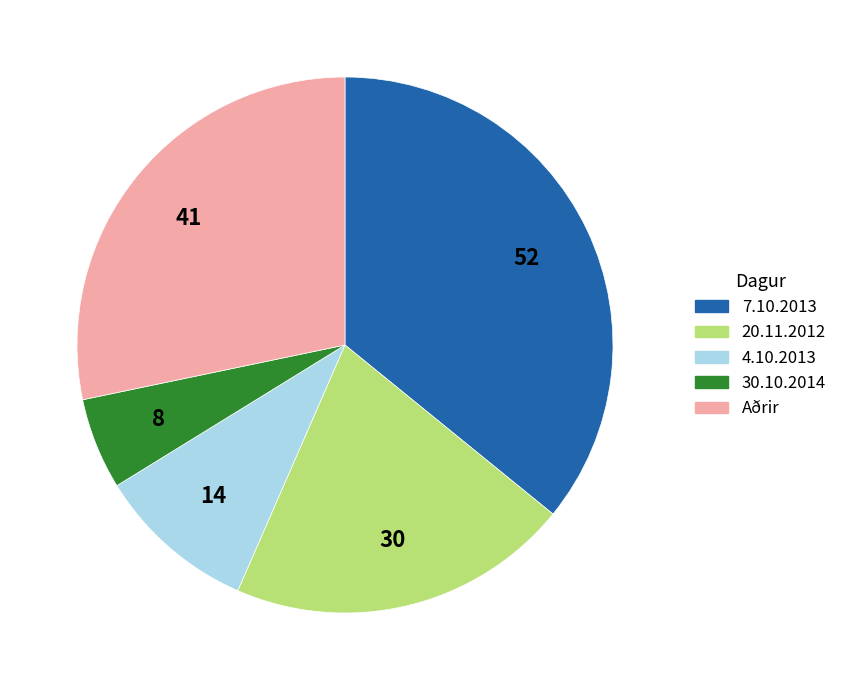

Combined, do 4.10.2013 and Aðrir account for over 50%?

No